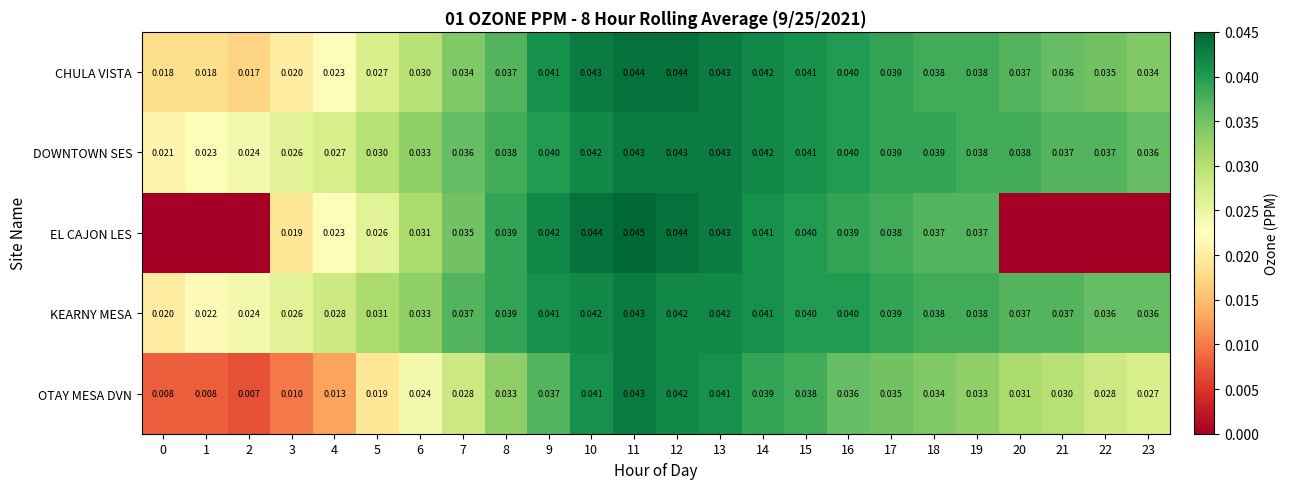

At how many categories does at least one series exceed 0?

24